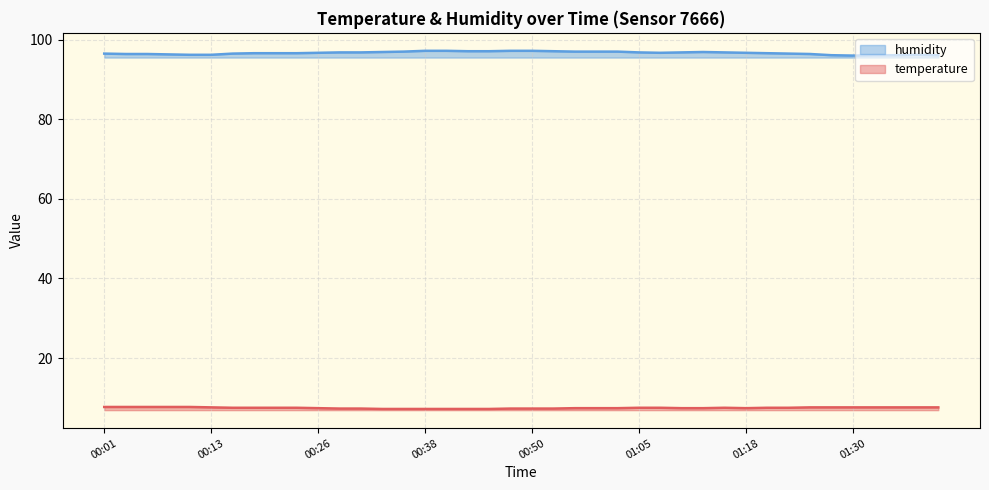

Where is humidity nearest to the value 96?

01:30